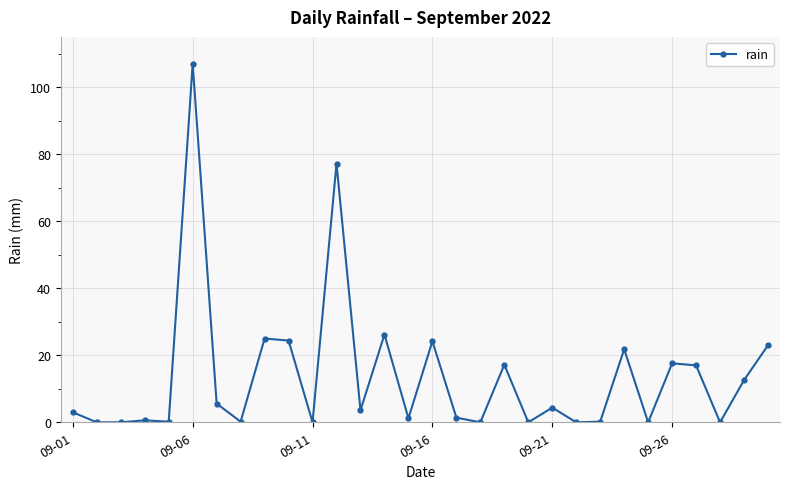

Count the number of data series in this chart.

1